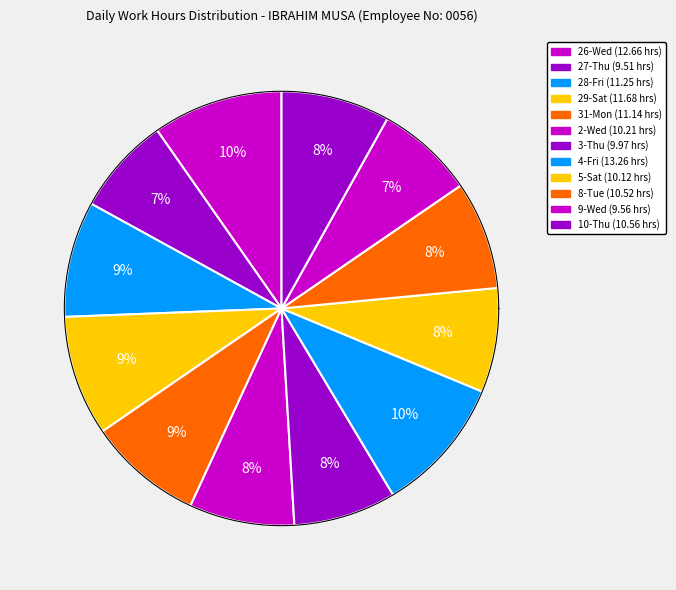

Rank the categories by value from lowest to highest.

27-Thu, 9-Wed, 3-Thu, 5-Sat, 2-Wed, 8-Tue, 10-Thu, 31-Mon, 28-Fri, 29-Sat, 26-Wed, 4-Fri